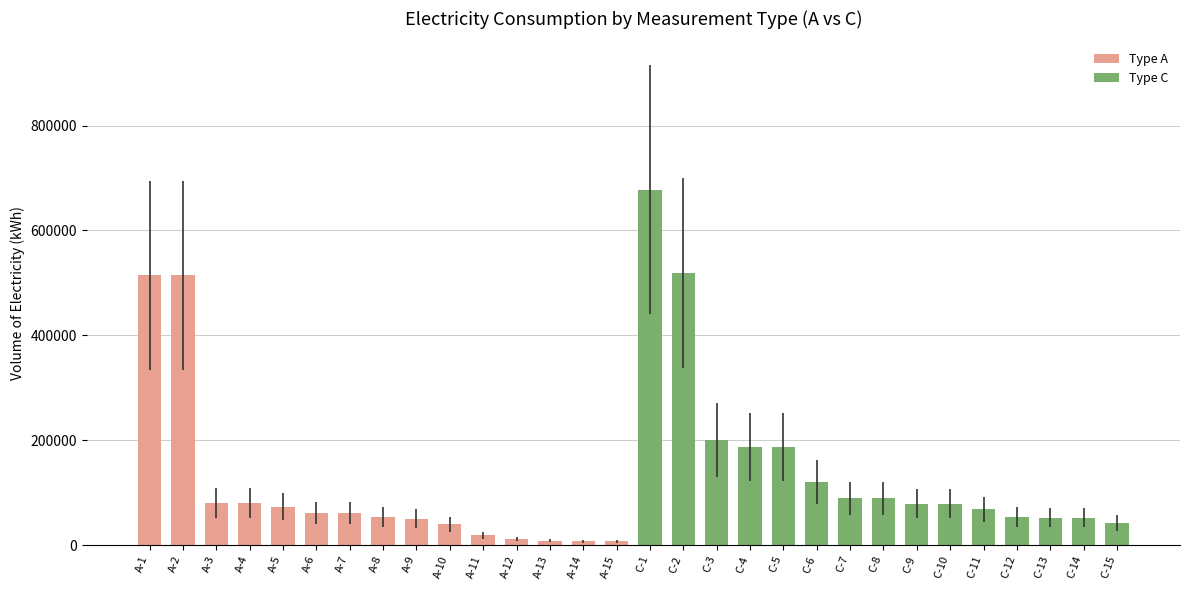

How many categories are shown in the chart?

30